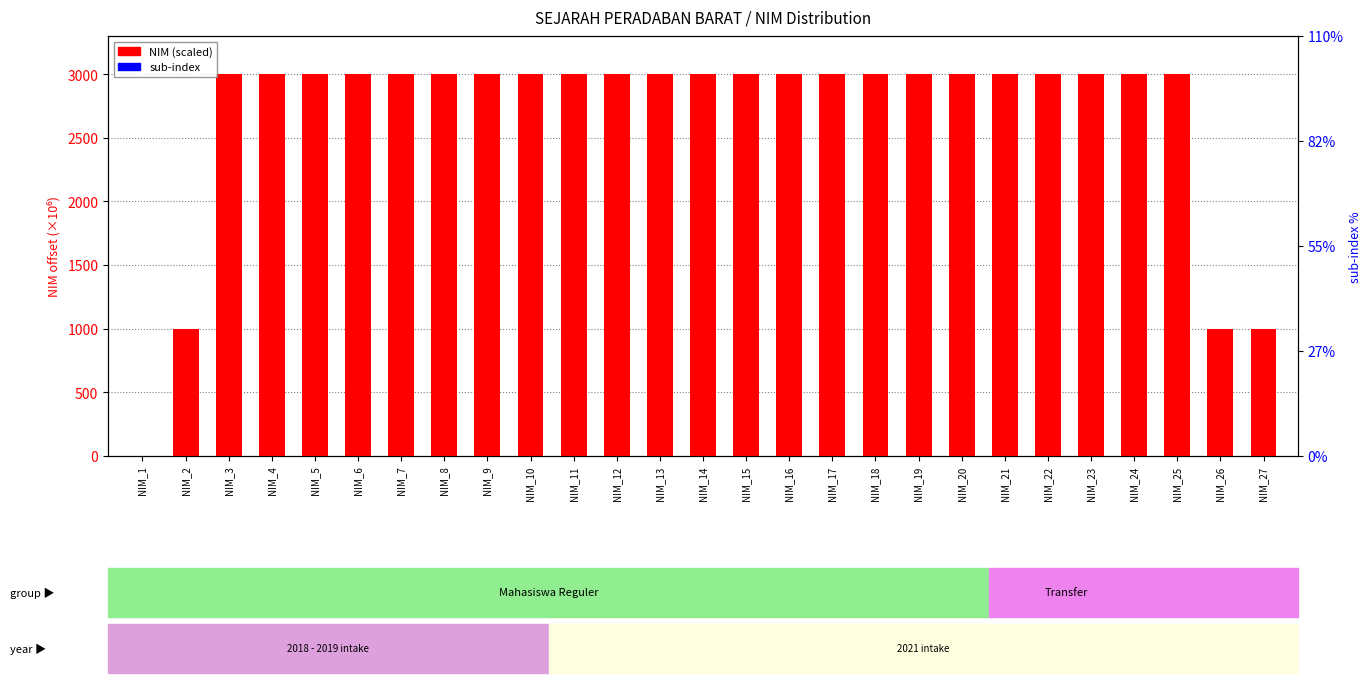

The sub-index series shows 0.0 at NIM_14. True or false?

False